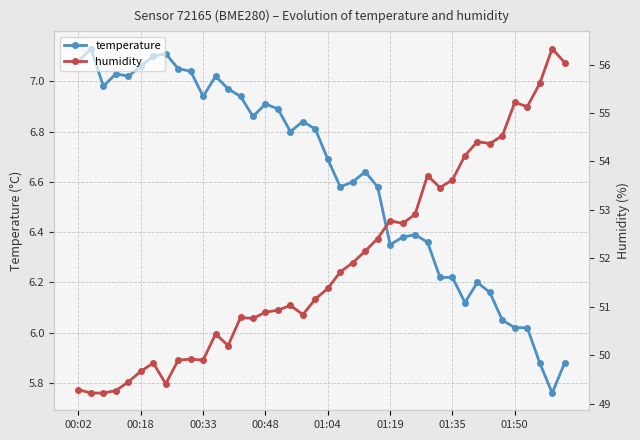

Reading left to right, extract all data points from this chart.

temperature: 7.1	7.1	7.0	7.0	7.0	7.1	7.1	7.1	7.0	7.0	6.9	7.0	7.0	6.9	6.9	6.9	6.9	6.8	6.8	6.8	6.7	6.6	6.6	6.6	6.6	6.3	6.4	6.4	6.4	6.2	6.2	6.1	6.2	6.2	6.0	6.0	6.0	5.9	5.8	5.9
humidity: 49.3	49.2	49.2	49.3	49.5	49.7	49.8	49.4	49.9	49.9	49.9	50.4	50.2	50.8	50.8	50.9	50.9	51.0	50.8	51.2	51.4	51.7	51.9	52.1	52.4	52.8	52.7	52.9	53.7	53.5	53.6	54.1	54.4	54.4	54.5	55.2	55.1	55.6	56.3	56.0